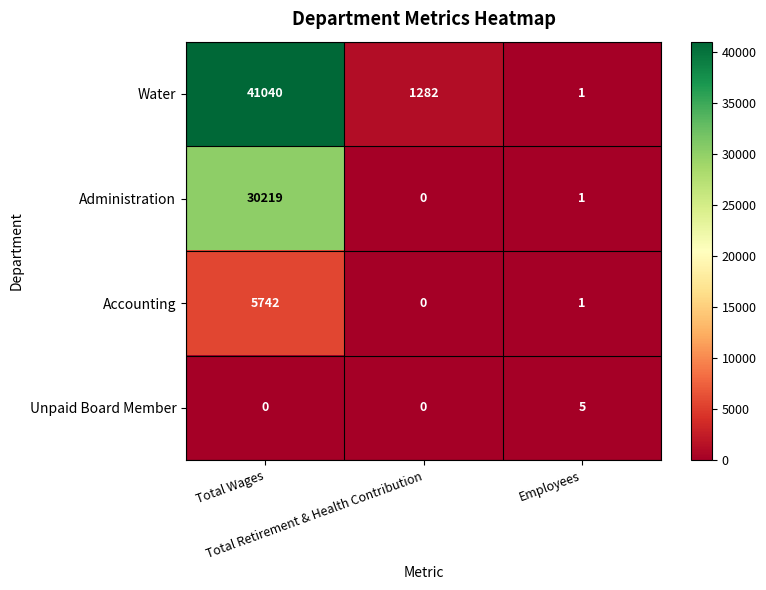

Which series has the largest total across all categories?

Water